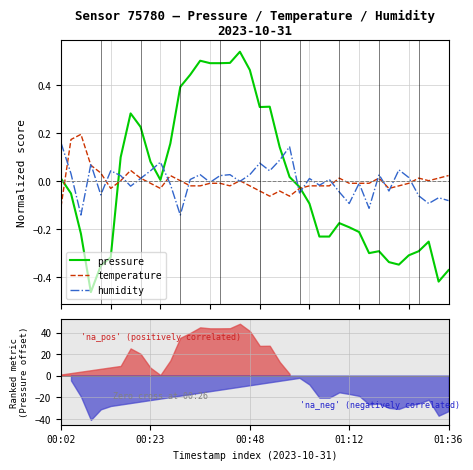

What is the difference between the maximum and minimum values in the humidity series?

0.3